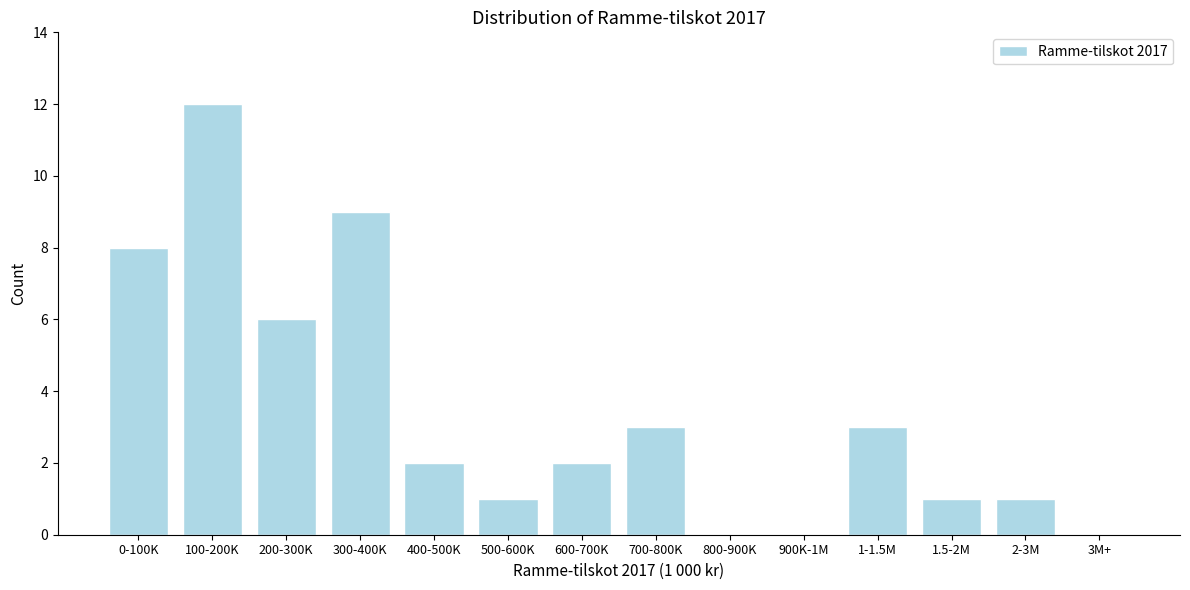

Reading right to left, extract all data points from this chart.

3M+=0	2-3M=1	1.5-2M=1	1-1.5M=3	900K-1M=0	800-900K=0	700-800K=3	600-700K=2	500-600K=1	400-500K=2	300-400K=9	200-300K=6	100-200K=12	0-100K=8